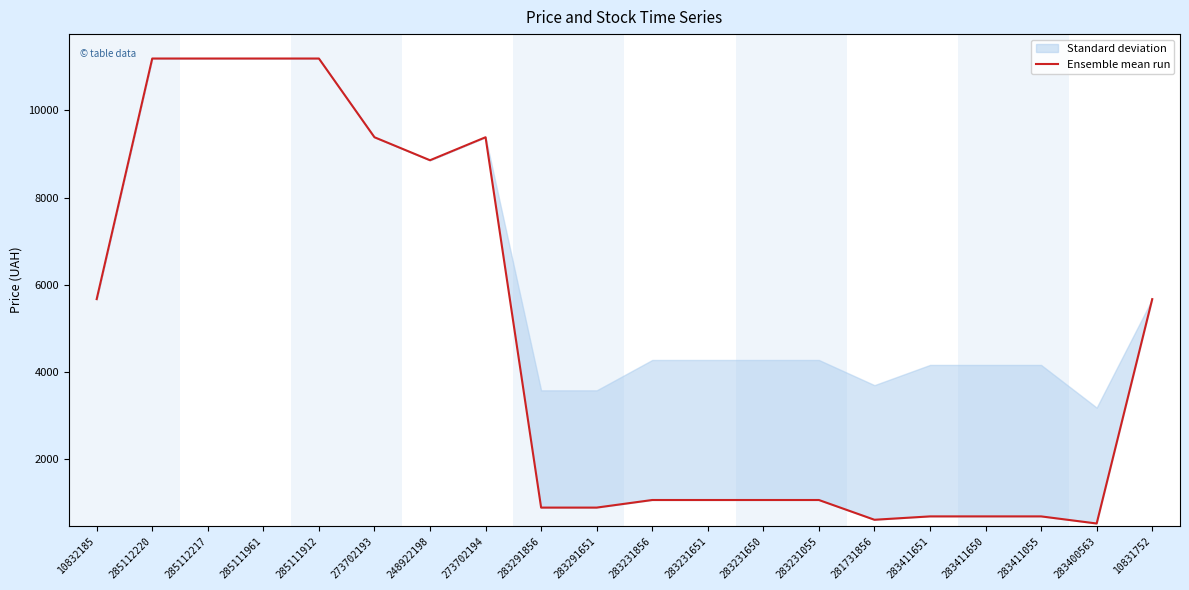

Which category has the lowest value across all series?

283400563